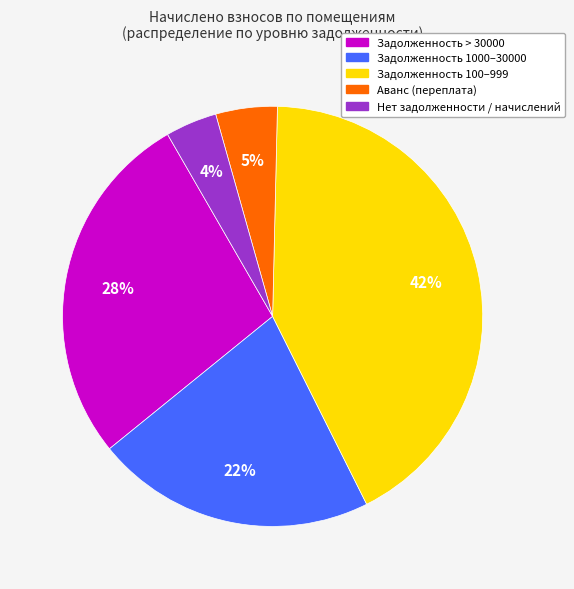

To the nearest percent, what is the difference between the largest and smallest slice percentages?

38%